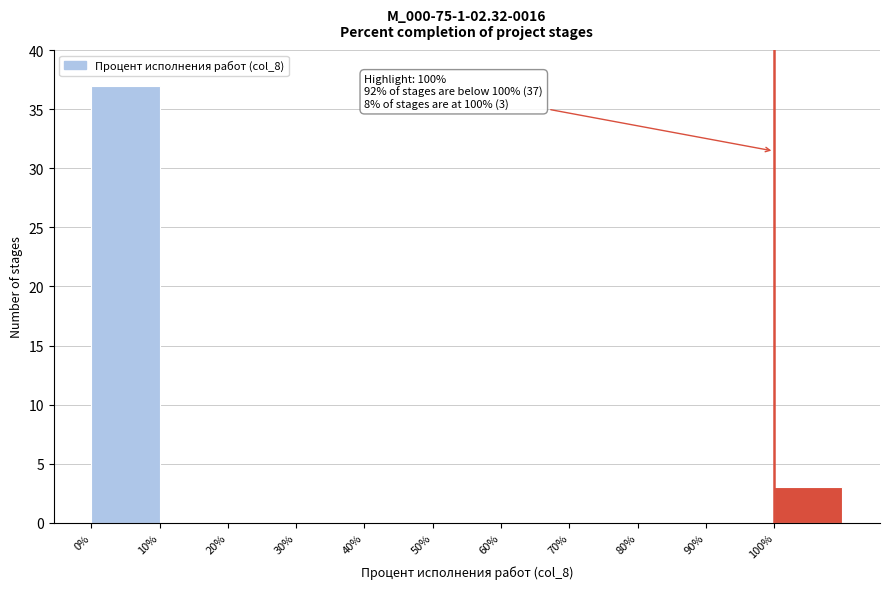

Over which range of the x-axis is the bar tallest?

0 to 10